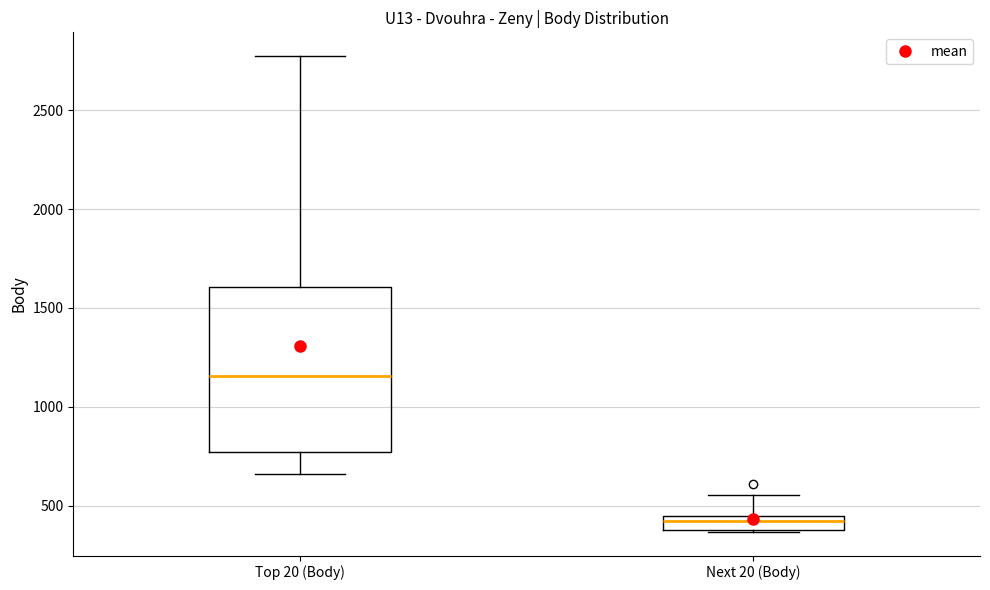

Which box is the tallest, from its lower edge to its upper edge?

Top 20 (Body)